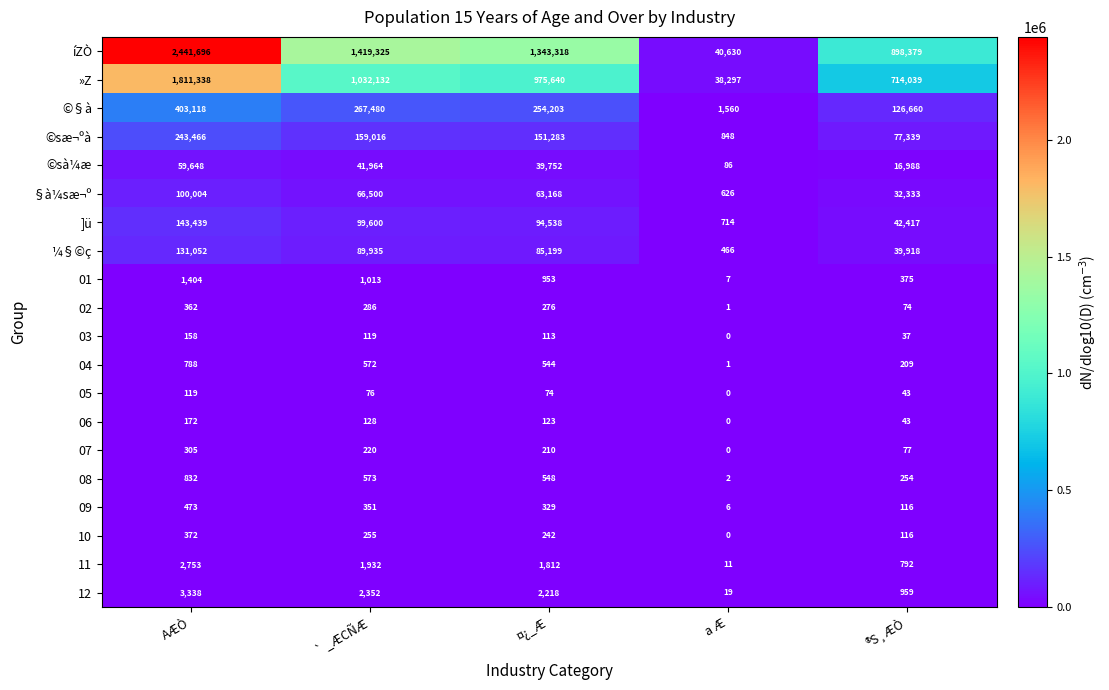

What is the sum of the 03 values at a Æ and ®S¸ÆÒ?

37